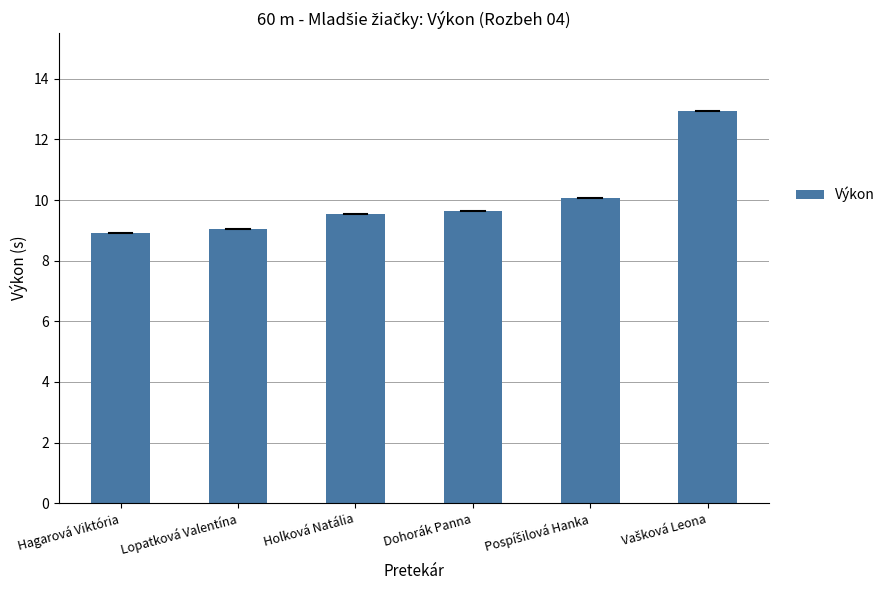

Count the number of categories in the chart.

6